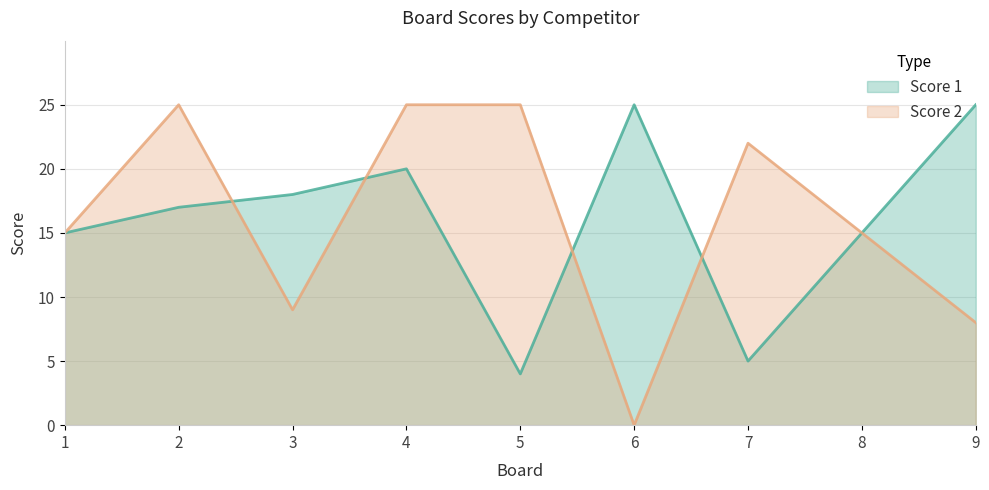

At which label does Score 1 reach its minimum?

5